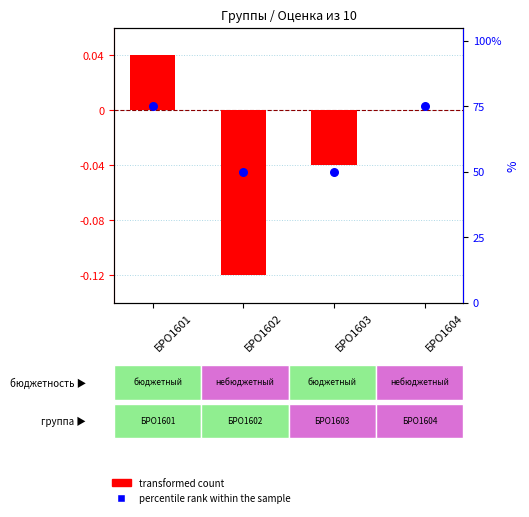

Which series reaches the minimum Y coordinate?

transformed count